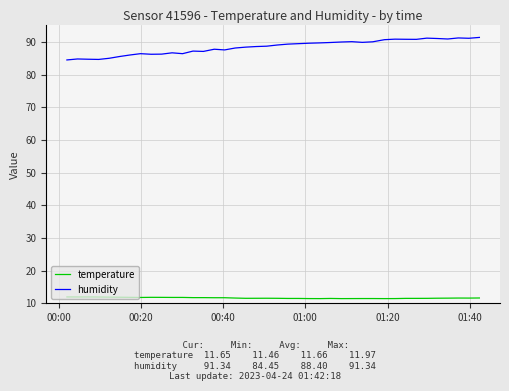

Which series has the largest total across all categories?

humidity